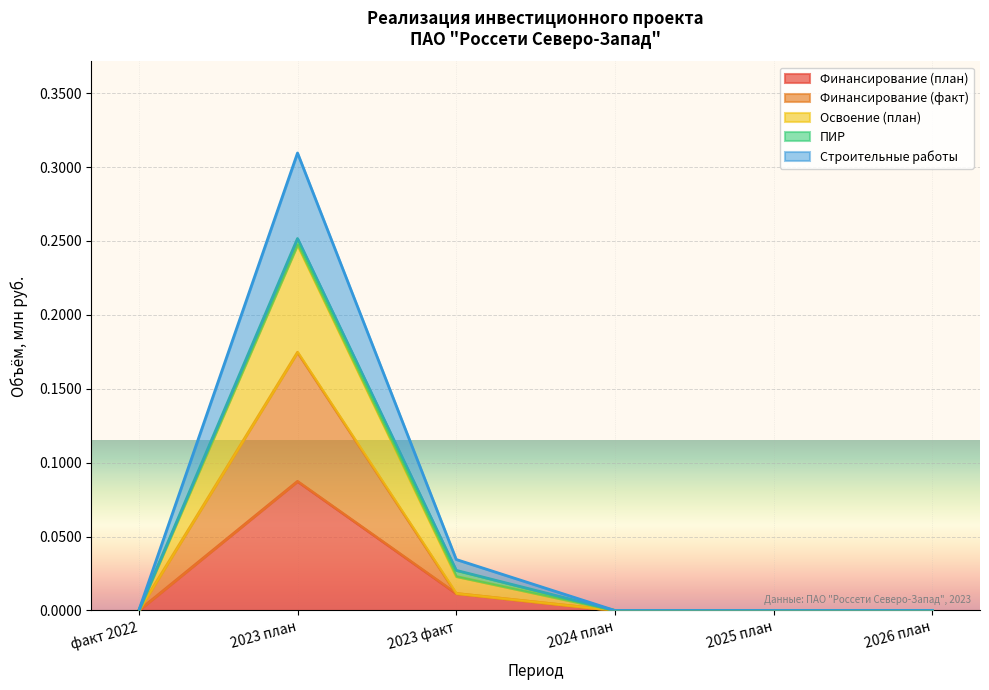

Which has a higher value, 2025 план or 2024 план?

2025 план